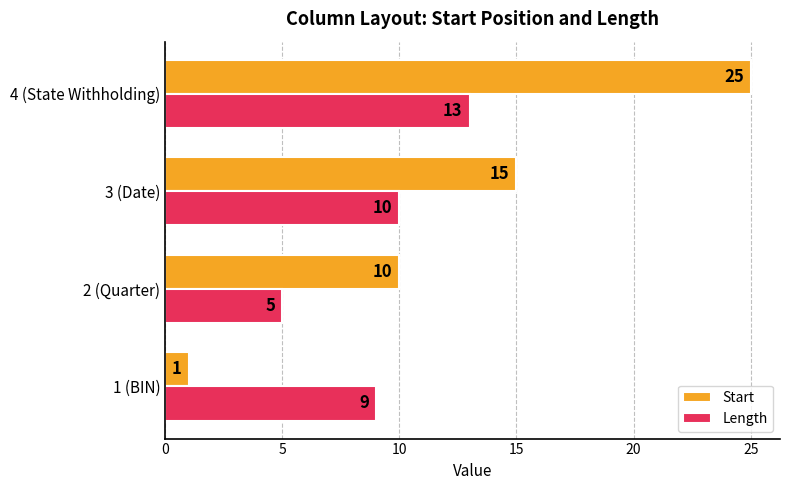

At which label does Start reach its peak?

4 (State Withholding)